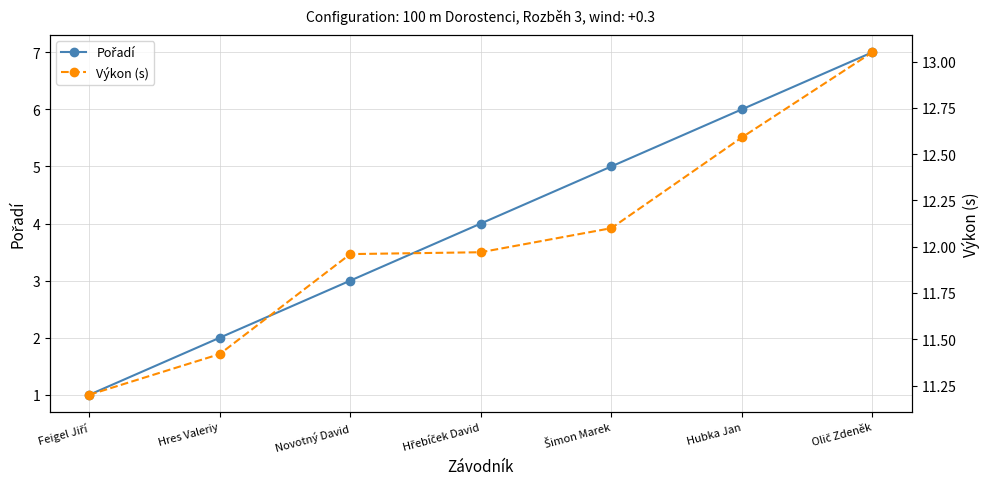

What position from the left is Feigel Jiří?

1